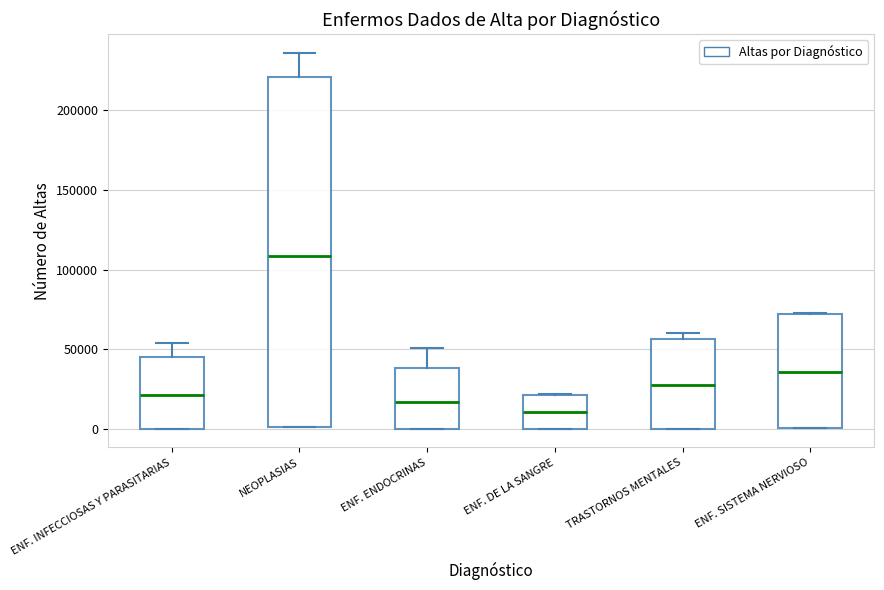

Where is the upper edge of the box for ENF. SISTEMA NERVIOSO on the y-axis? The values are not printed on the chart, so give them approximately, as read against the axis.

70000